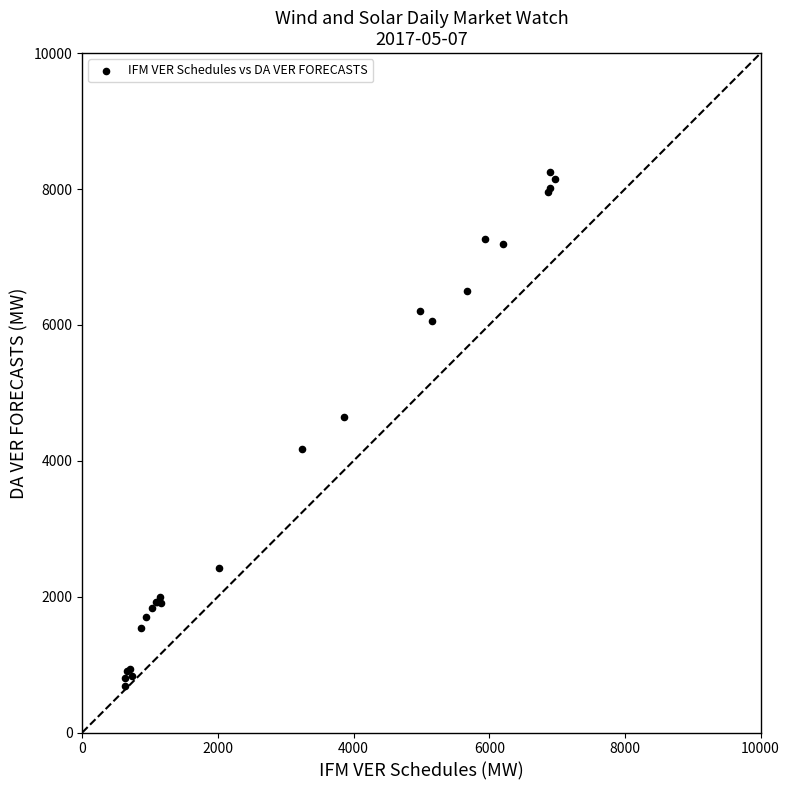

What Y value in the scatter plot is closest to 4466?

4646.5